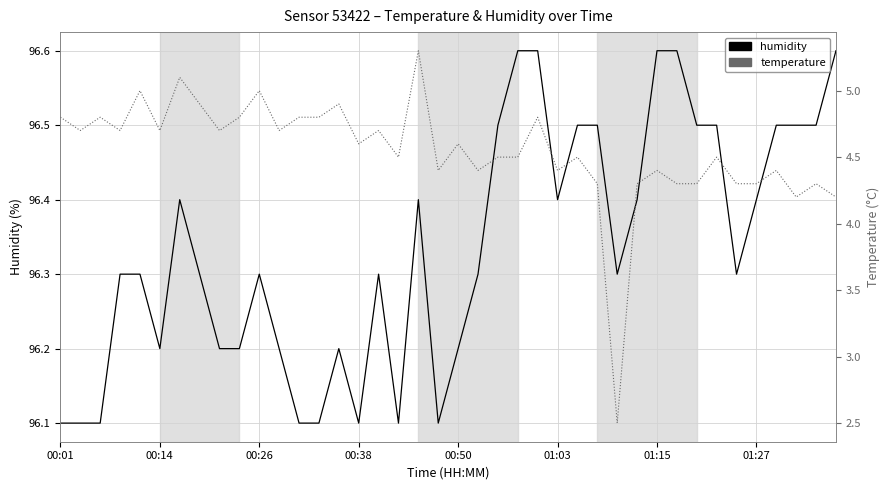

The temperature series shows 7.3 at 00:26. True or false?

False